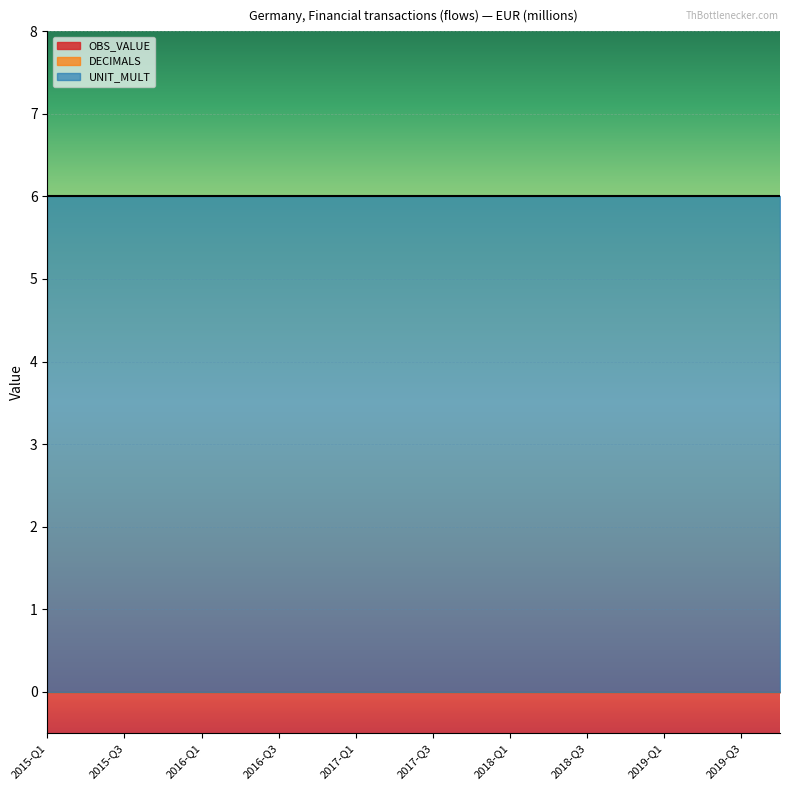

What is the average value of the UNIT_MULT series?

6